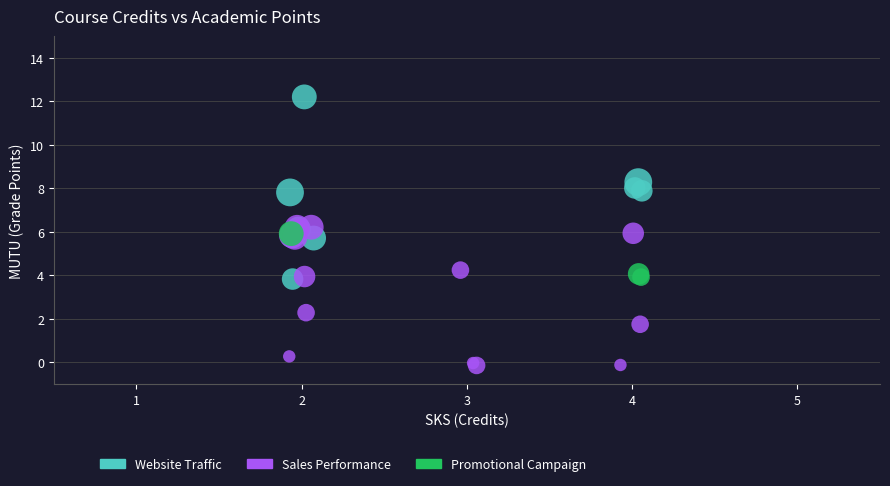

Which series has the widest spread of Y values?

Website Traffic